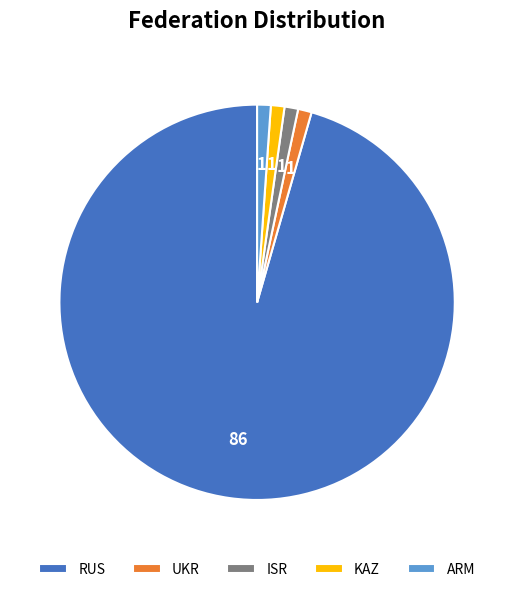

True or false: UKR accounts for 1% of the total.

True